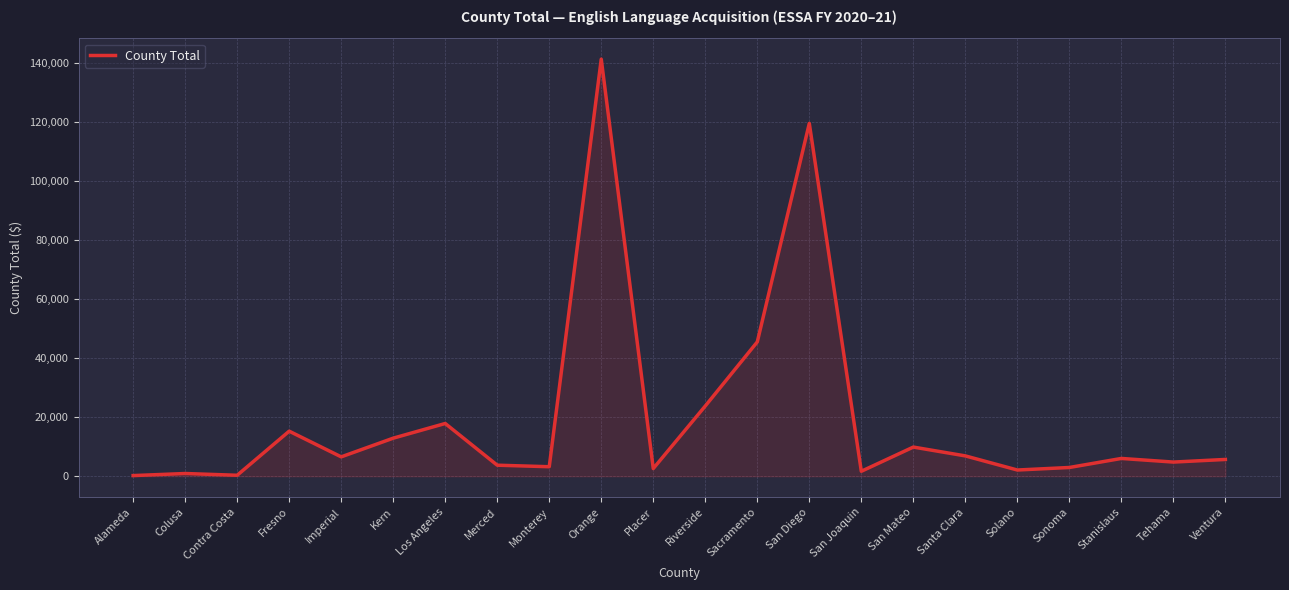

What position from the left is Colusa?

2